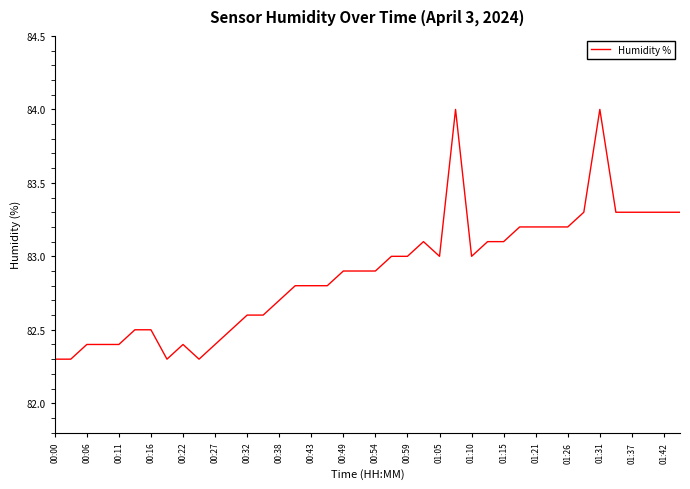

What is the smallest value displayed?

82.3